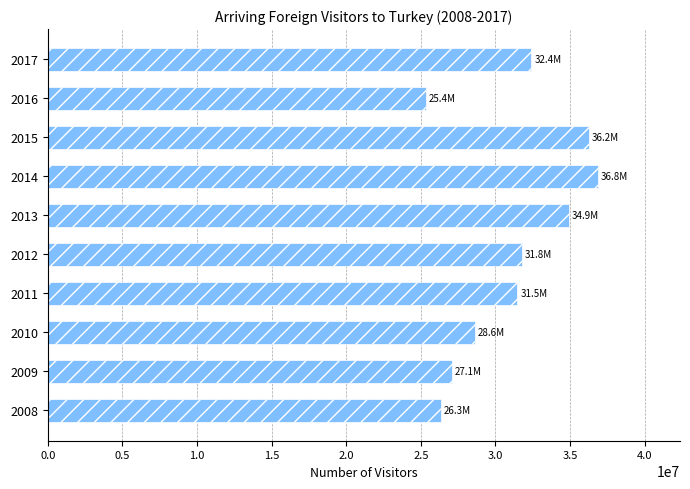

Does the chart contain stacked bars?

No